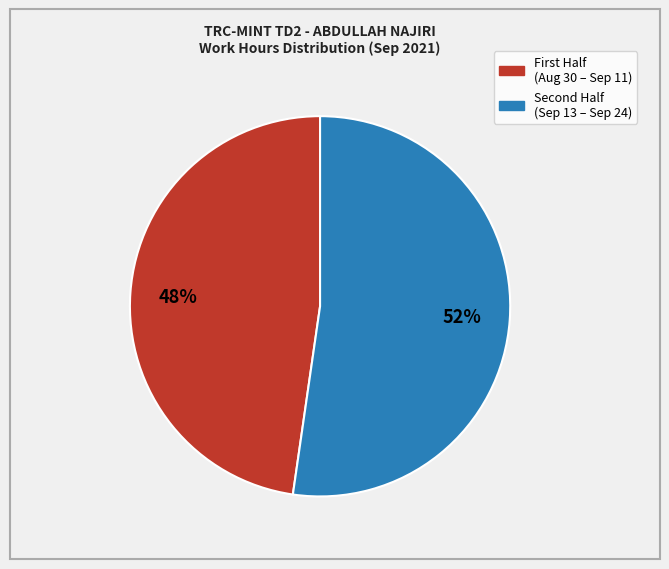

How many slices are in this pie chart?

2